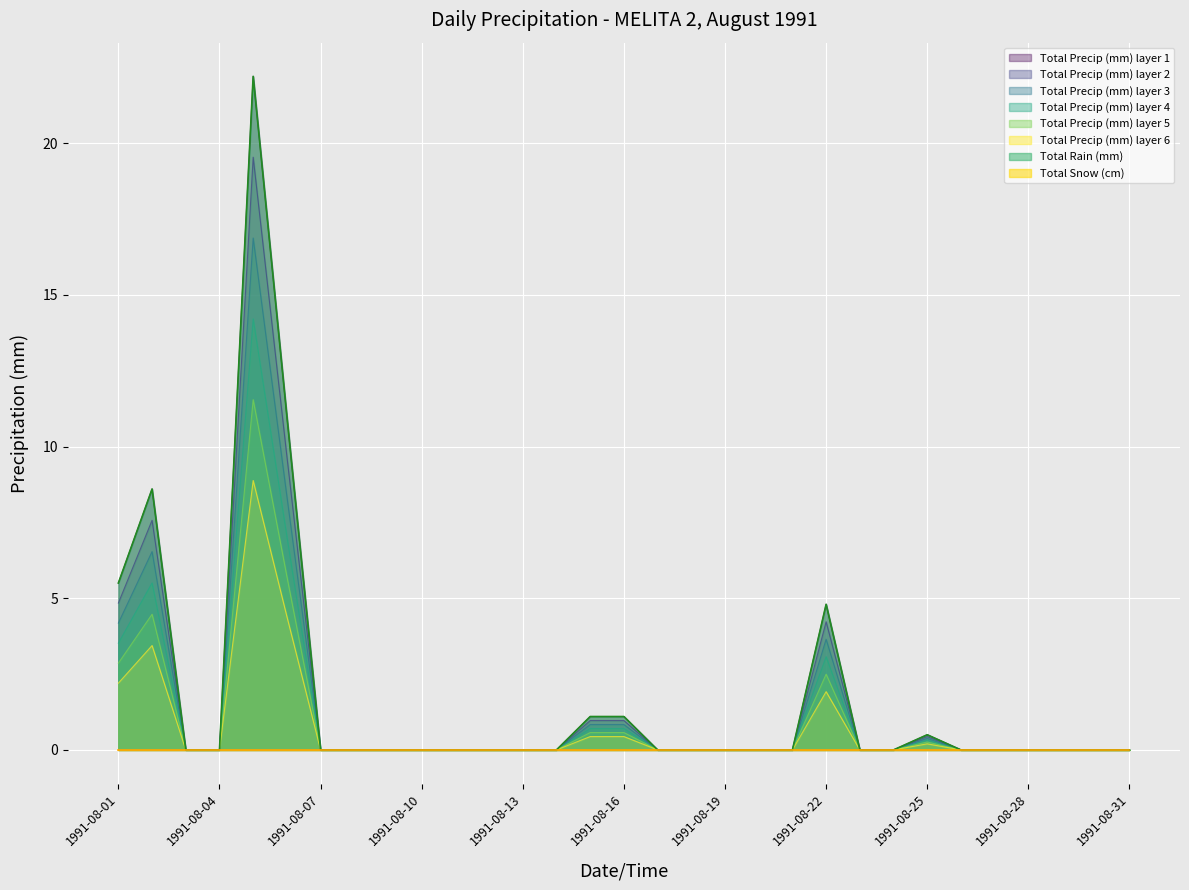

How many lines are shown in the chart?

8